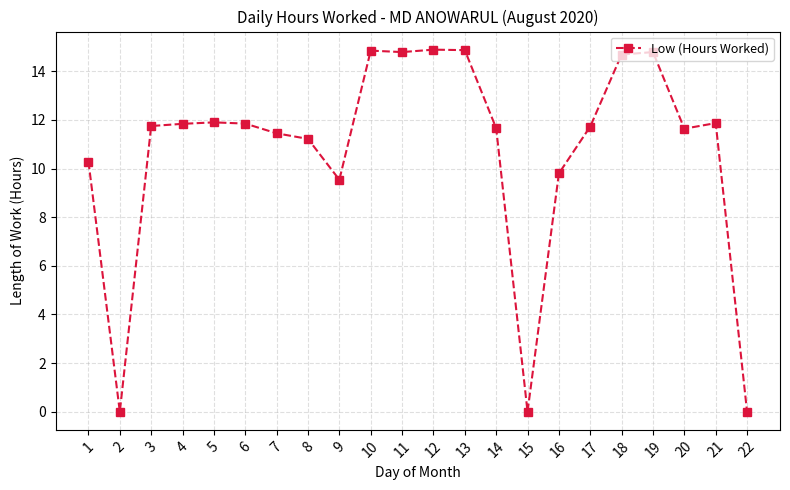

How many lines are shown in the chart?

1